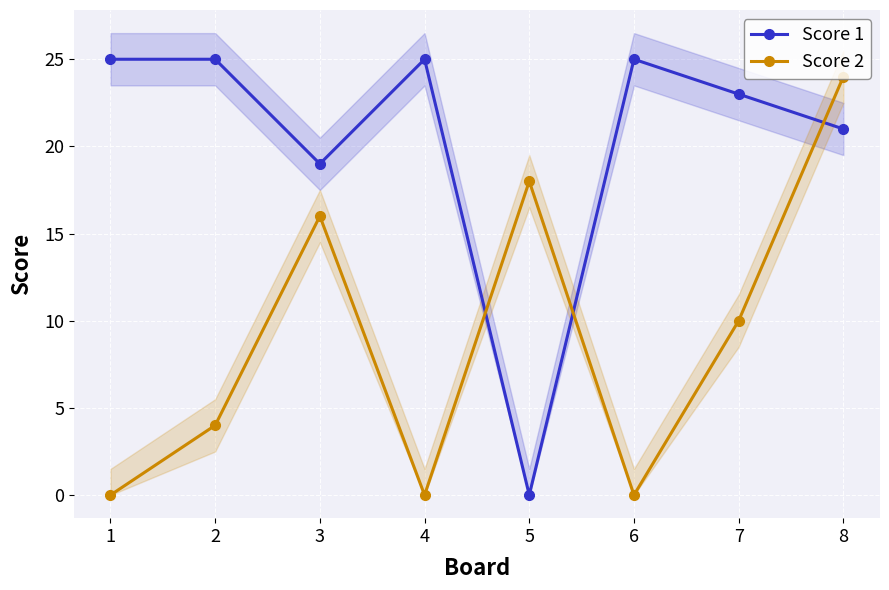

How many positive values does the Score 1 series have?

7